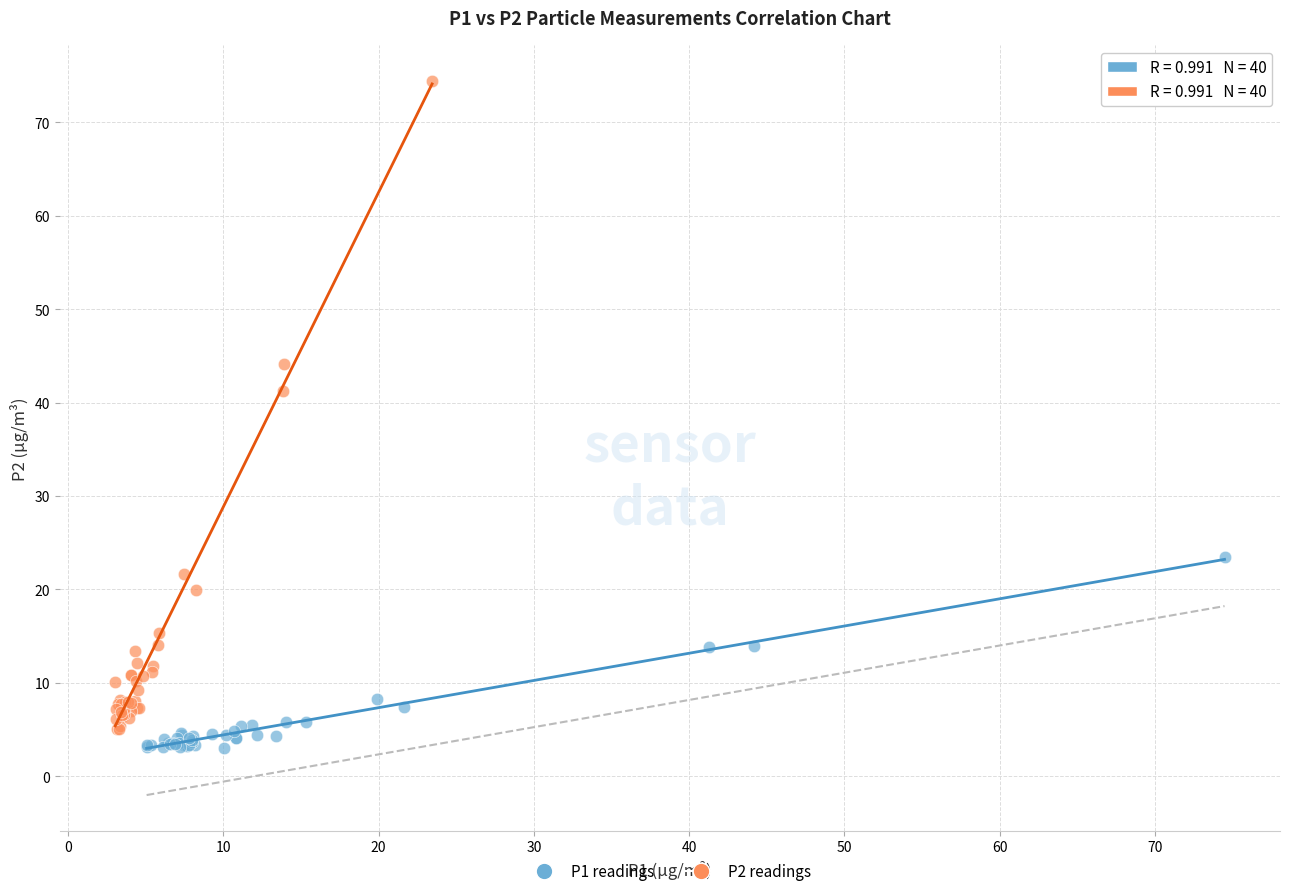

What are all the series names shown in the legend?

P1 readings, P2 readings